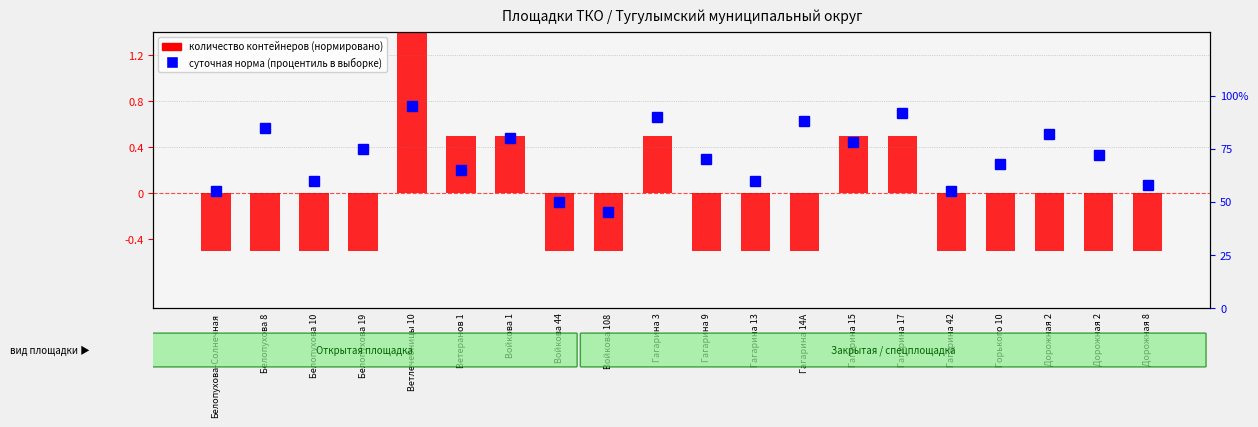

The chart shows a value of -0.2 at Белопухова-Солнечная. True or false?

False